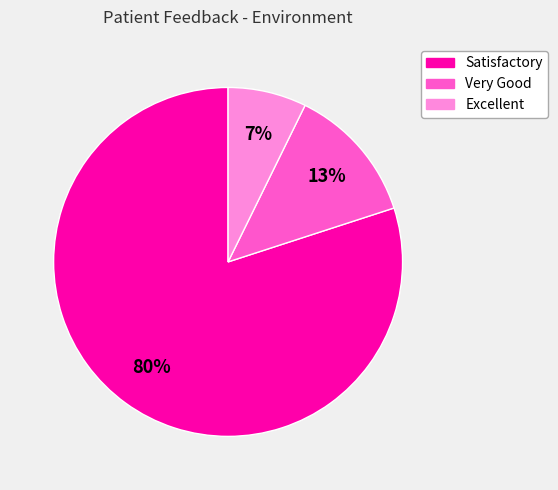

Is there a majority slice in this chart?

Yes